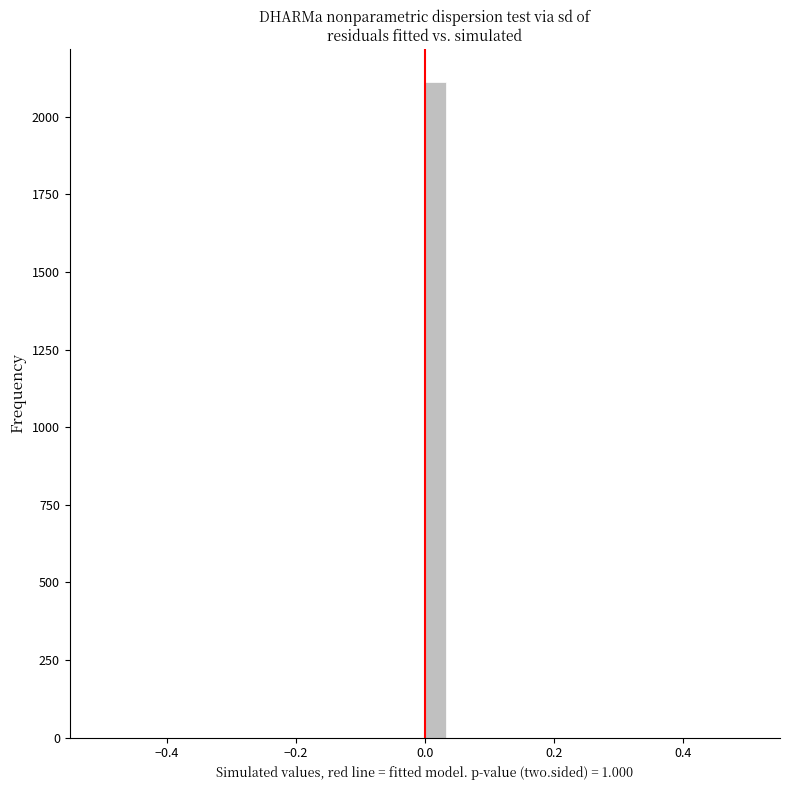

Around what value on the x-axis is the tallest bar? Give the approximate position of its centre, as read against the axis.

0.02